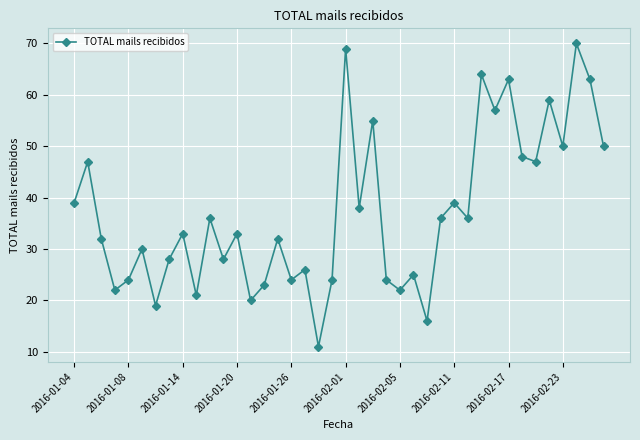

How many points are lower than both their immediate neighbors (excluding endpoints)?

14